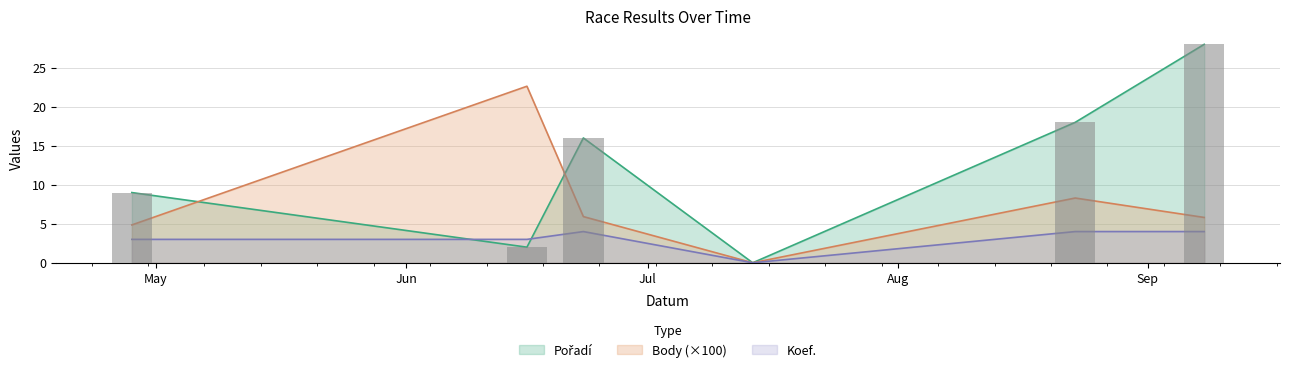

Between 2007-06-23 and 2007-04-28, which is larger?

2007-06-23